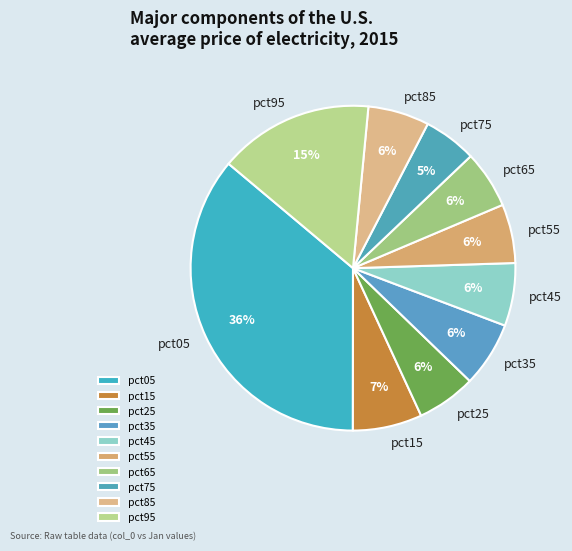

To the nearest percent, what is the difference between the pct25 and pct05 slice percentages?

30%